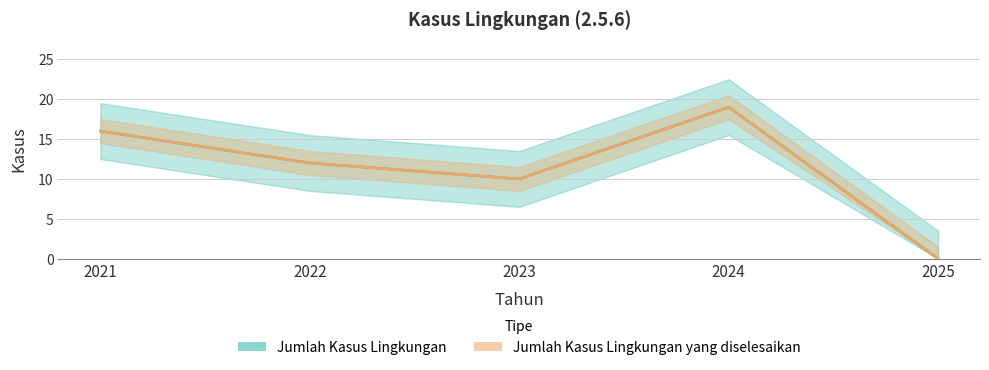

Is it true that Jumlah Kasus Lingkungan equals 16 at 2021?

True